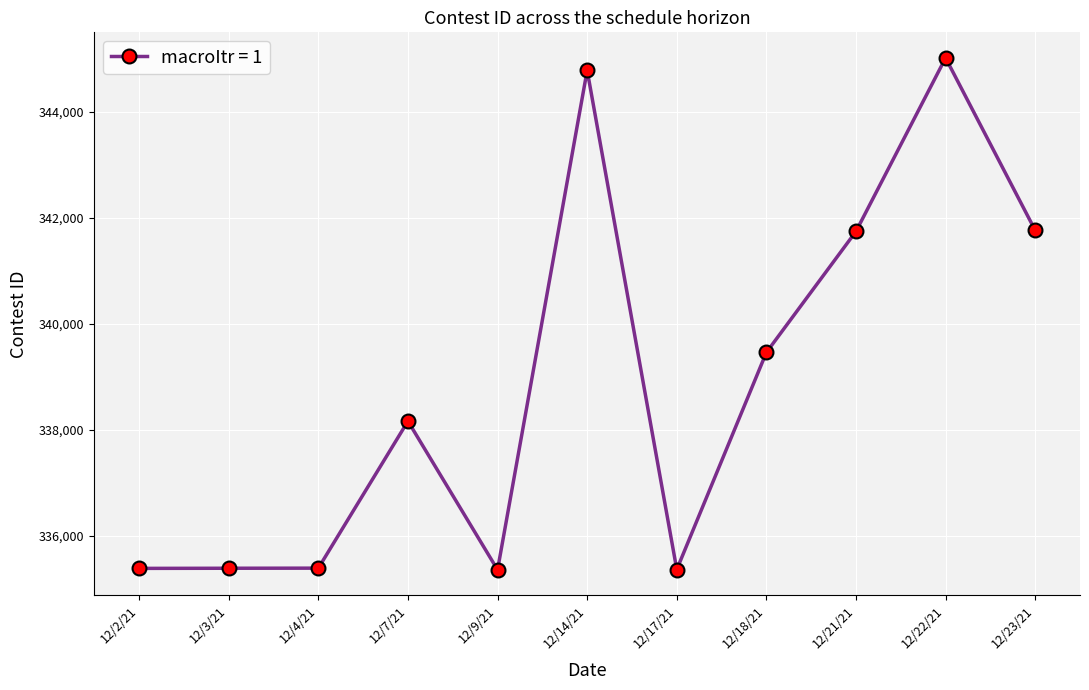

Is it true that the value at 12/3/21 is 335382.0?

True